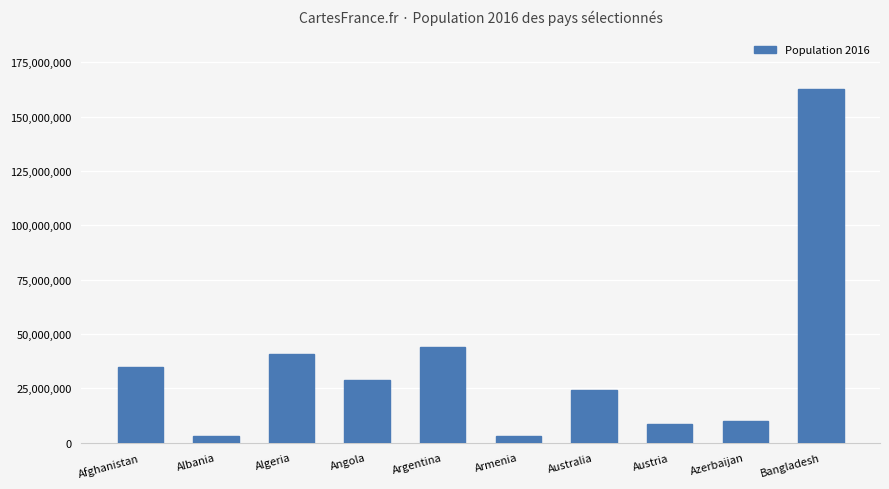

True or false: the data shows 43847430 at Argentina.

True